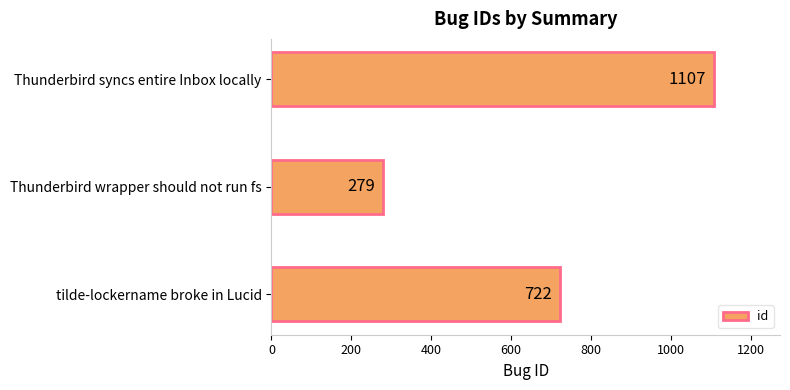

What value does the data have at Thunderbird syncs entire Inbox locally?

1107